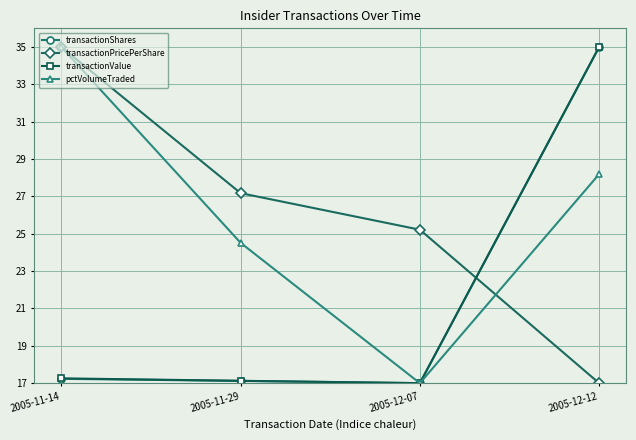

What is the total value across all series at 2005-11-29?

85.9